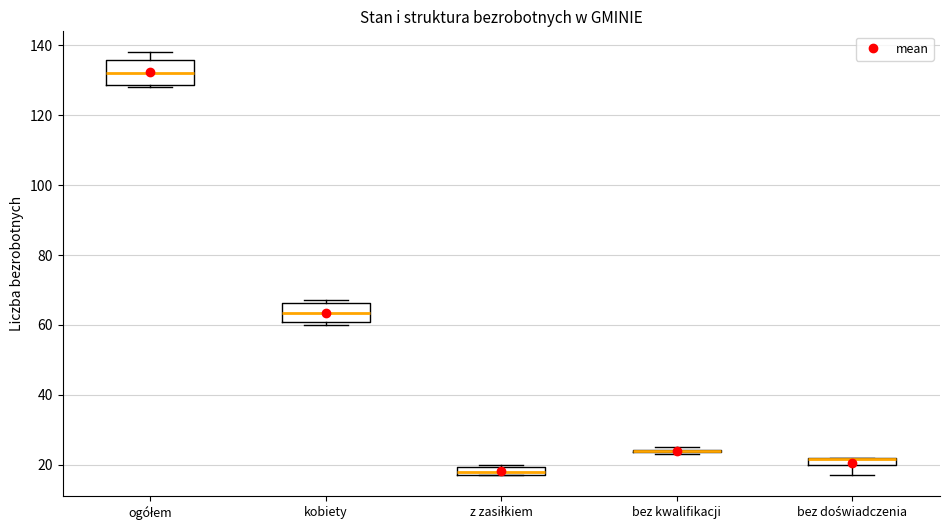

Where is the lower edge of the box for bez doświadczenia on the y-axis? The values are not printed on the chart, so give them approximately, as read against the axis.

20